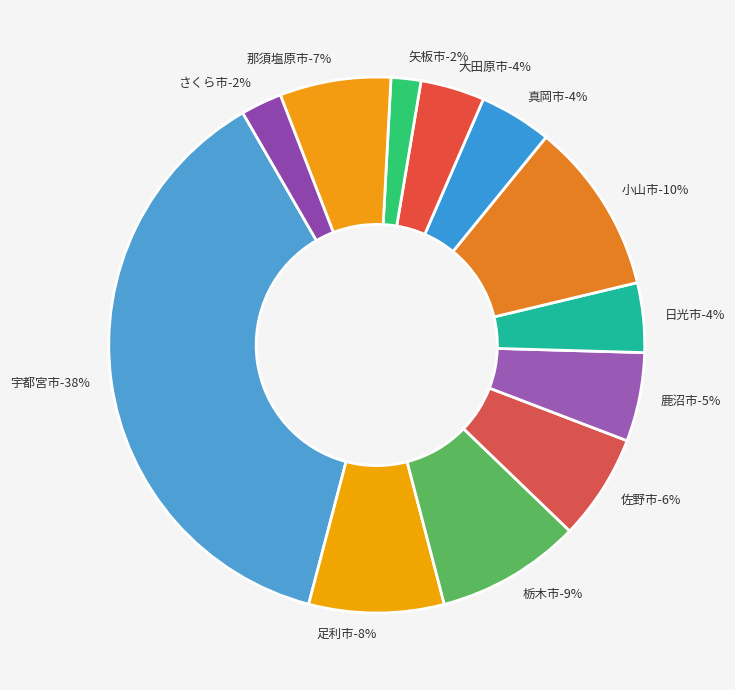

Does 宇都宮市 account for over 50% of the chart?

No